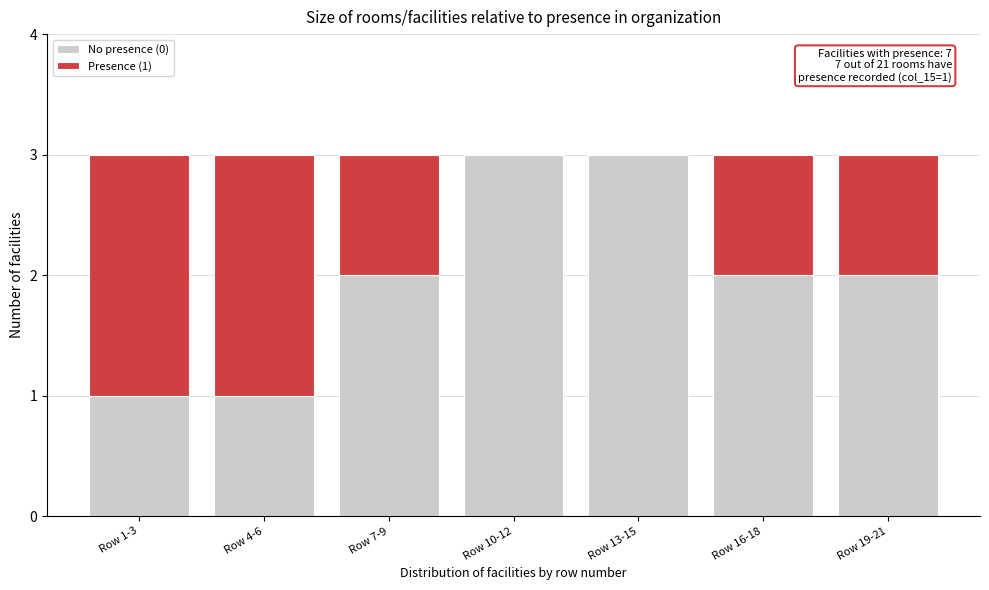

Reading right to left, transcribe the values for No presence (0).

Row 19-21=2	Row 16-18=2	Row 13-15=3	Row 10-12=3	Row 7-9=2	Row 4-6=1	Row 1-3=1